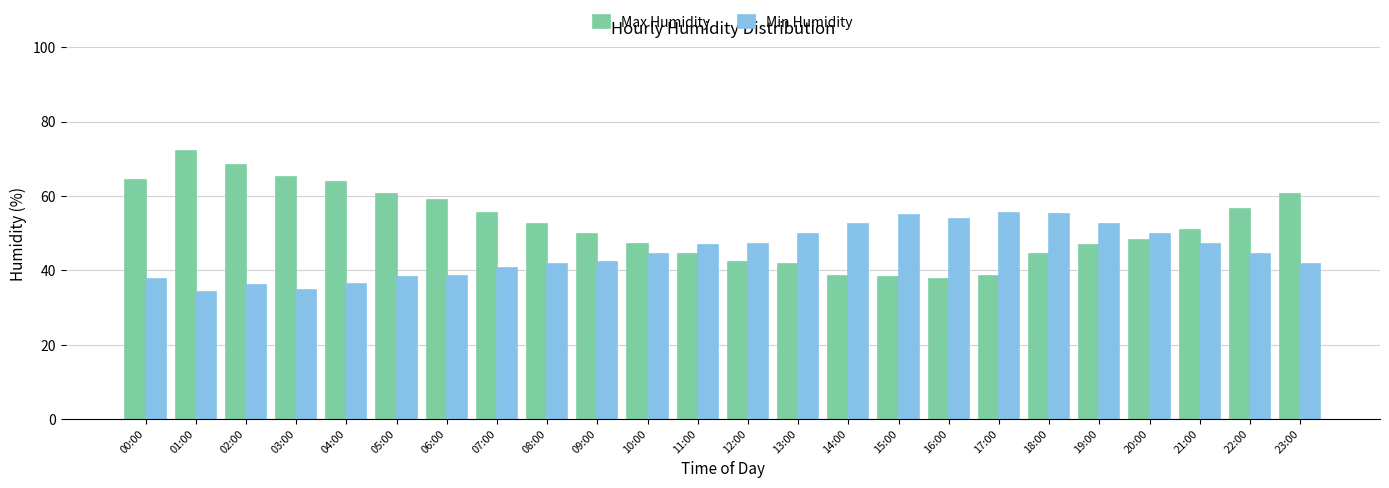

Is it true that Max Humidity equals 47.0 at 10:00?

True